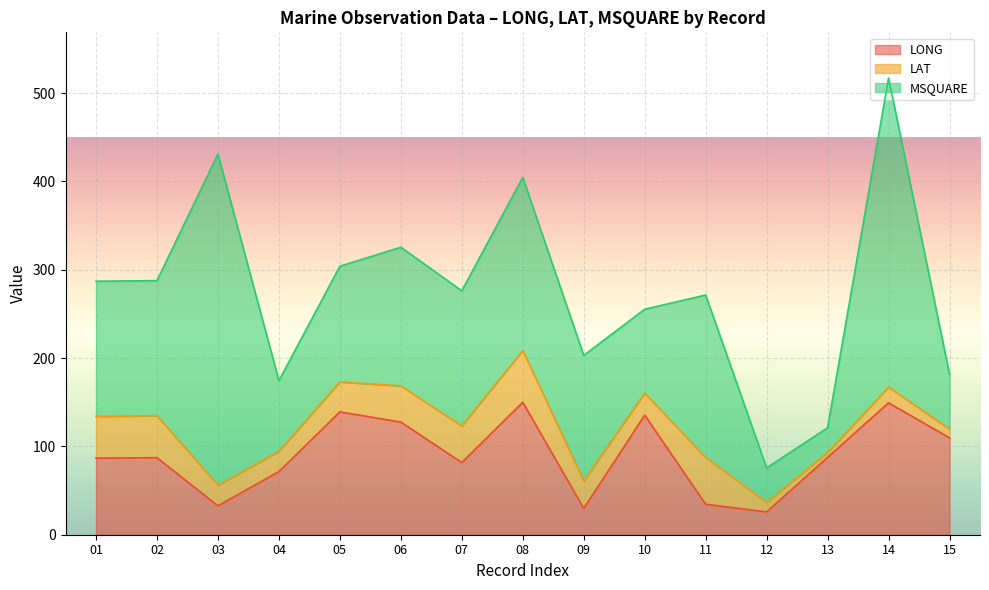

Reading left to right, transcribe all the data shown in this chart.

LONG: 86.7	87.2	32.7	71.5	139.1	127.5	81.7	150.0	29.8	135.4	34.5	25.8	87.6	149.3	109.7
LAT: 47.3	47.5	23.3	22.9	33.9	41.0	41.5	58.6	31.2	24.9	52.9	10.8	5.5	17.8	10.0
MSQUARE: 153.0	153.0	375.0	80.0	131.0	157.0	153.0	196.0	142.0	95.0	184.0	39.0	28.0	350.0	62.0